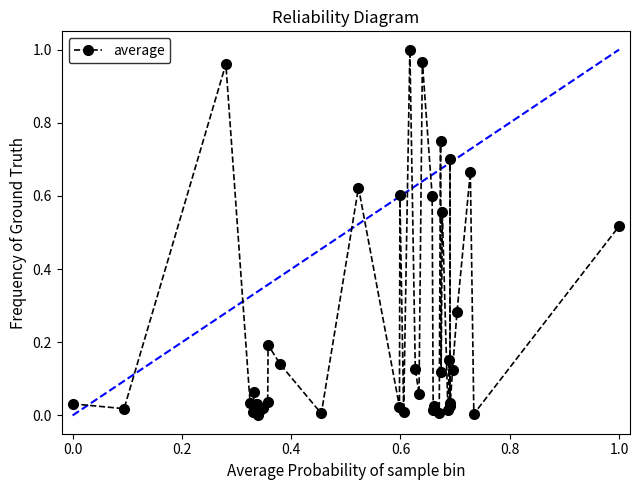

True or false: there are more than 1 points higher than both neighbors.

True